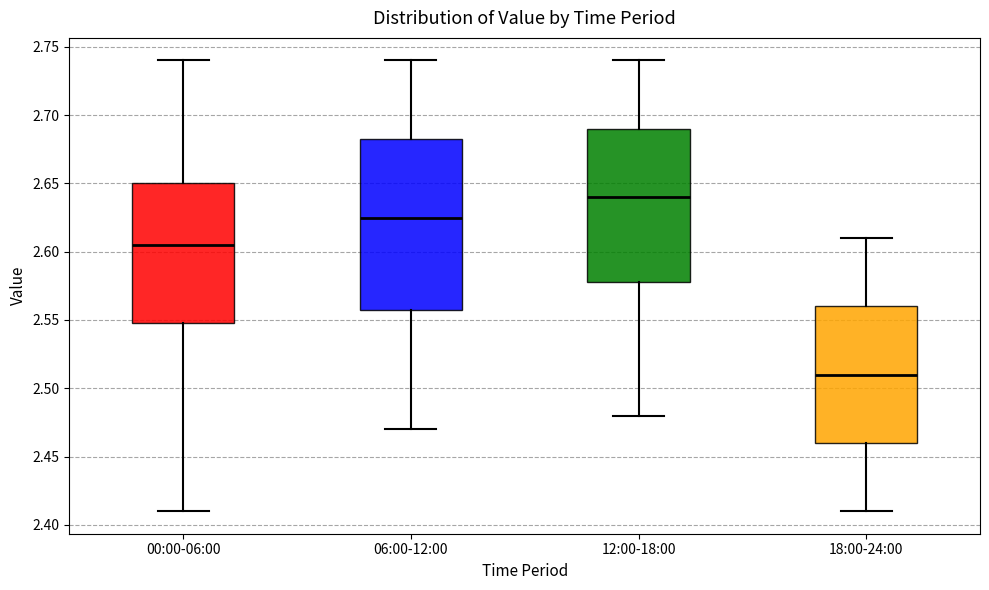

Where does the upper whisker of the box for 00:00-06:00 end on the y-axis? The values are not printed on the chart, so give them approximately, as read against the axis.

2.740